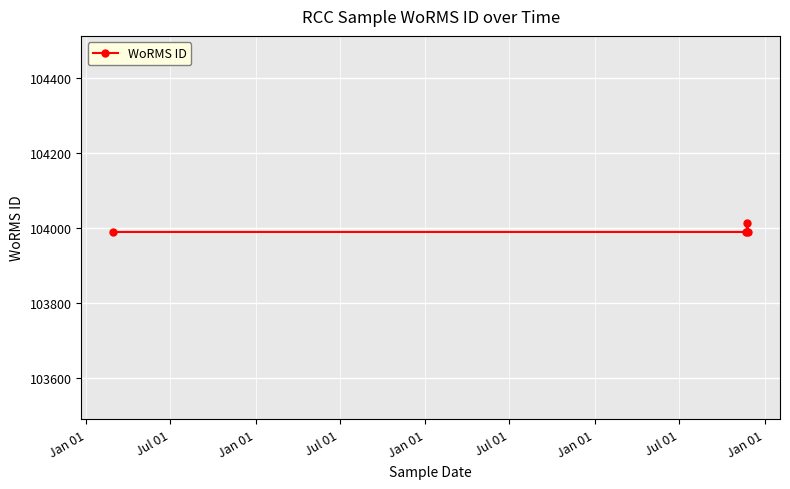

How many lines are shown in the chart?

1